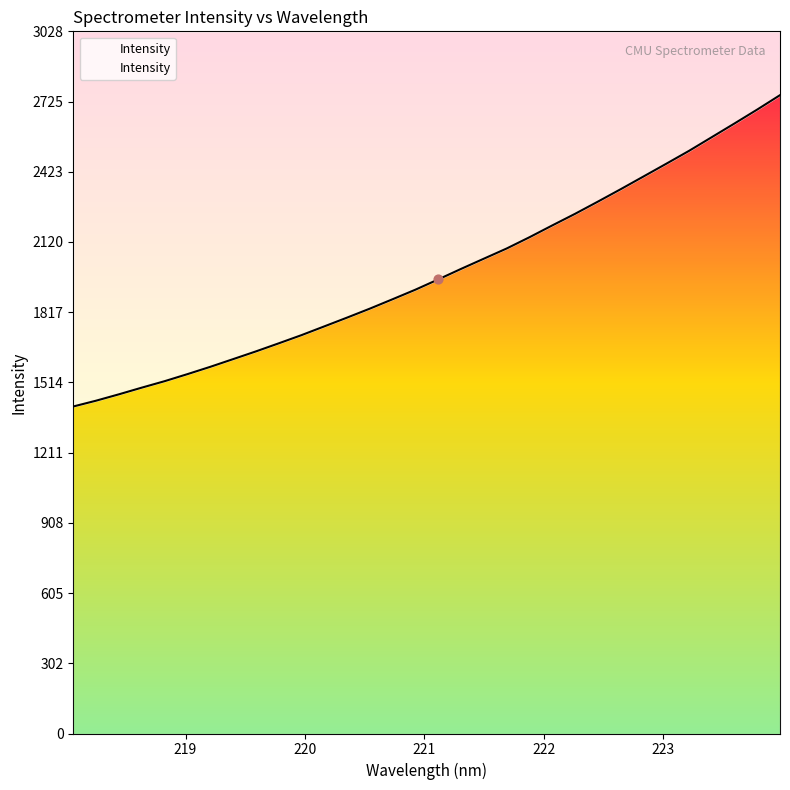

What is the change in value from 220.7354 to 221.8812?

+267.3